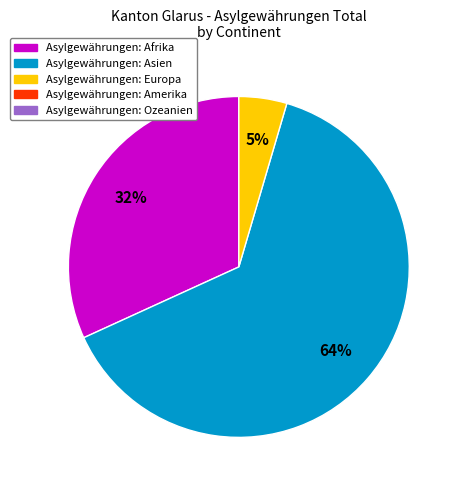

Is there a majority slice in this chart?

Yes